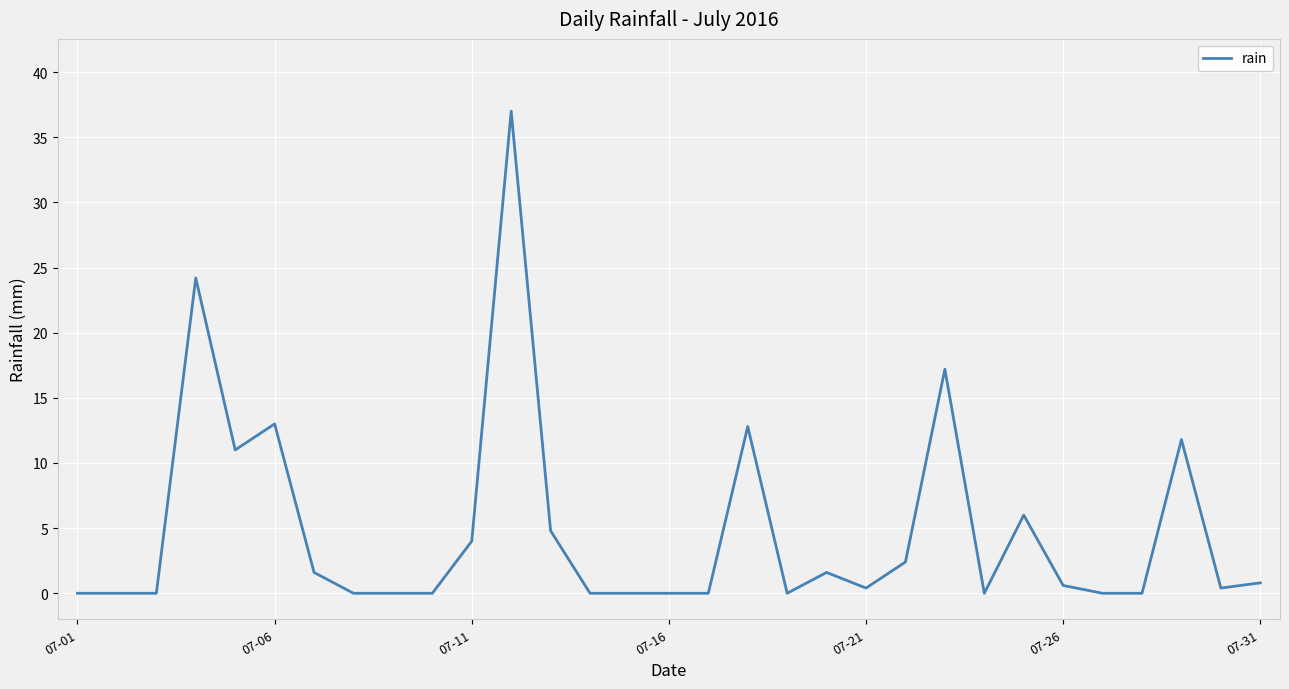

Reading left to right, list all the values displayed in this chart.

0.0	0.0	0.0	24.2	11.0	13.0	1.6	0.0	0.0	0.0	4.0	37.0	4.8	0.0	0.0	0.0	0.0	12.8	0.0	1.6	0.4	2.4	17.2	0.0	6.0	0.6	0.0	0.0	11.8	0.4	0.8